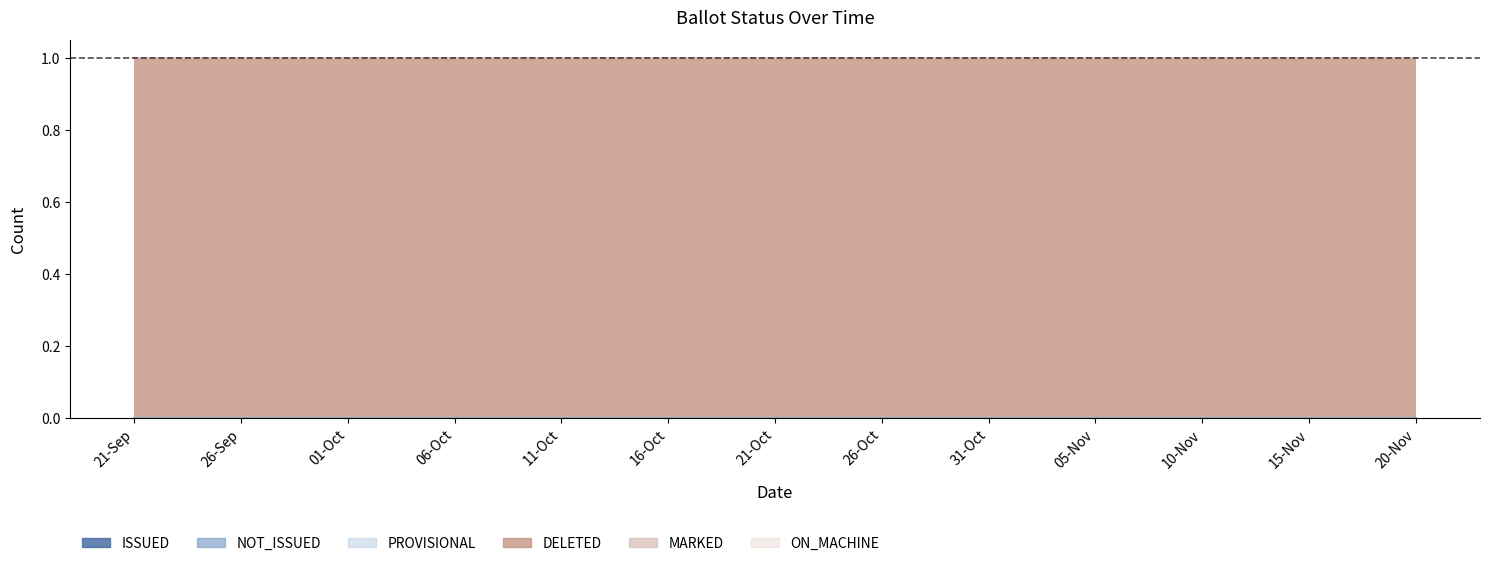

True or false: NOT_ISSUED and ON_MACHINE intersect in this chart.

False